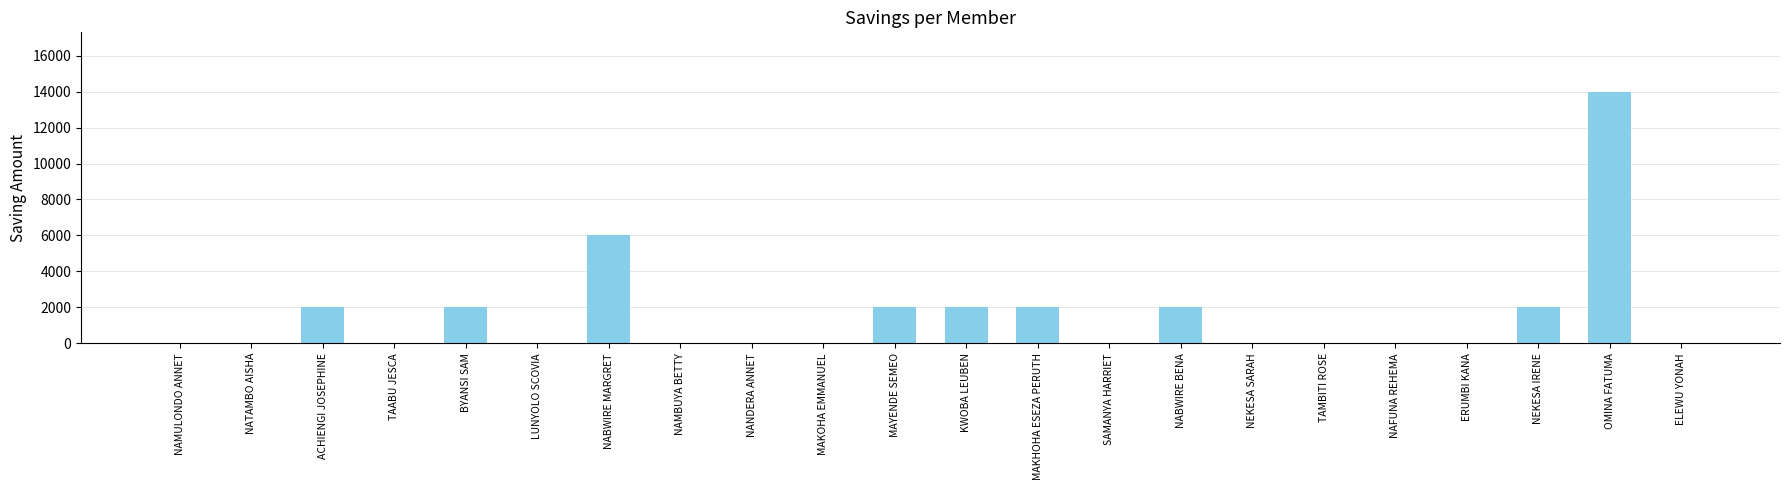

What is the sum of all values?

34000